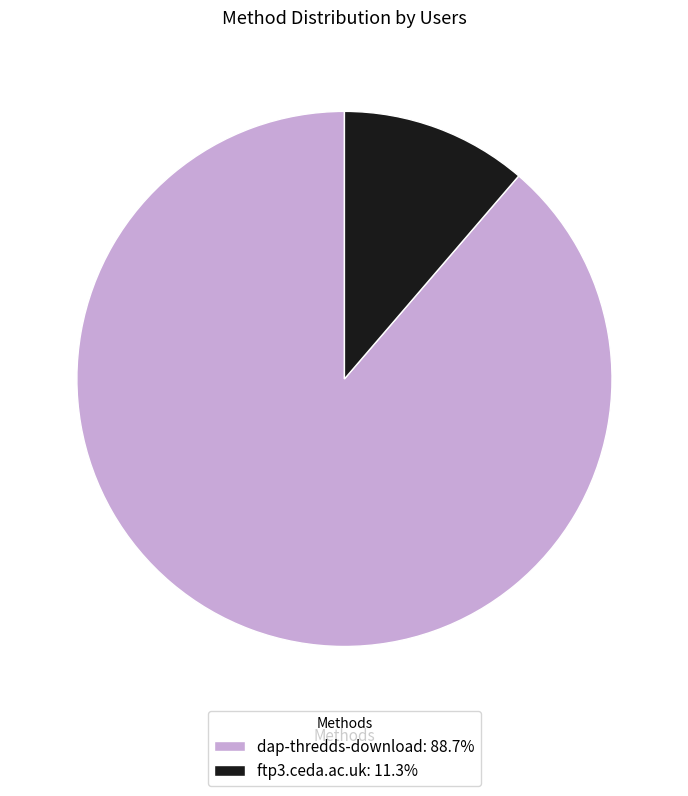

Which slice represents more than half of the pie?

dap-thredds-download